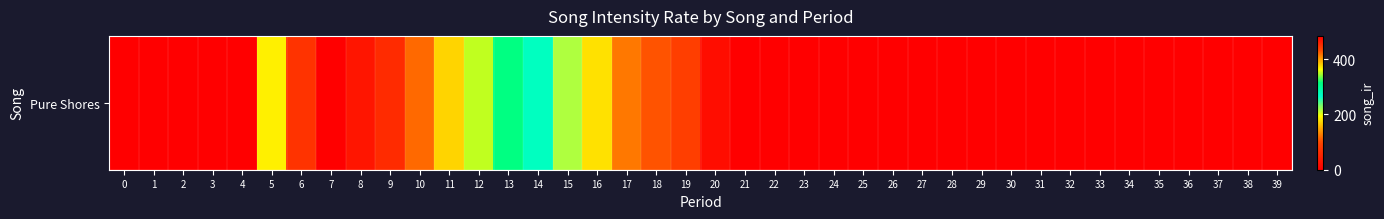

What is the maximum value shown in the chart?

483.8